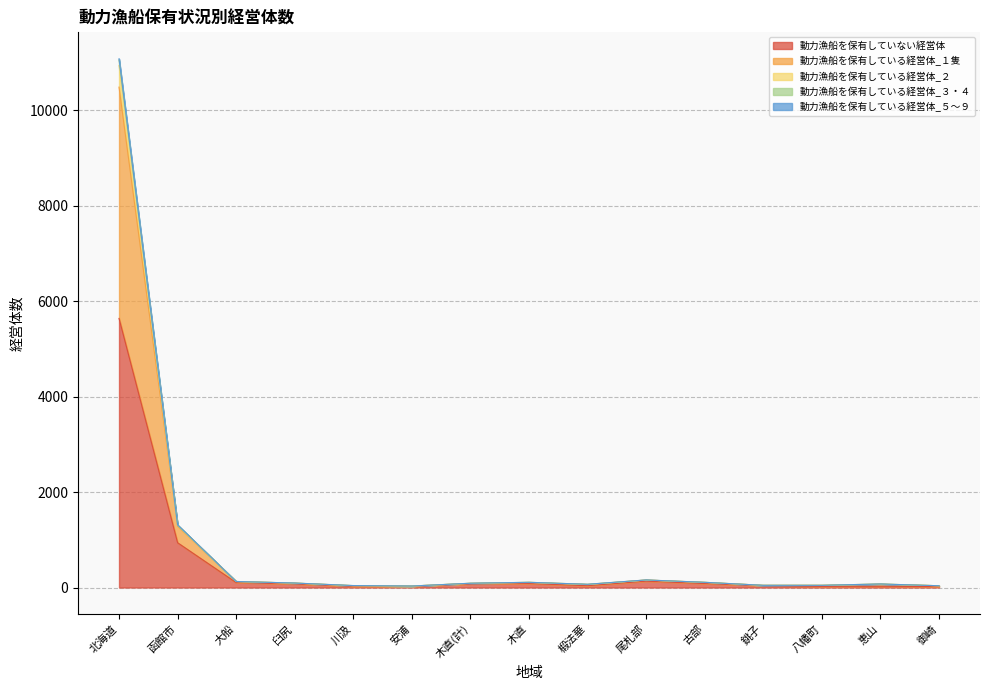

Count the number of categories in the chart.

15